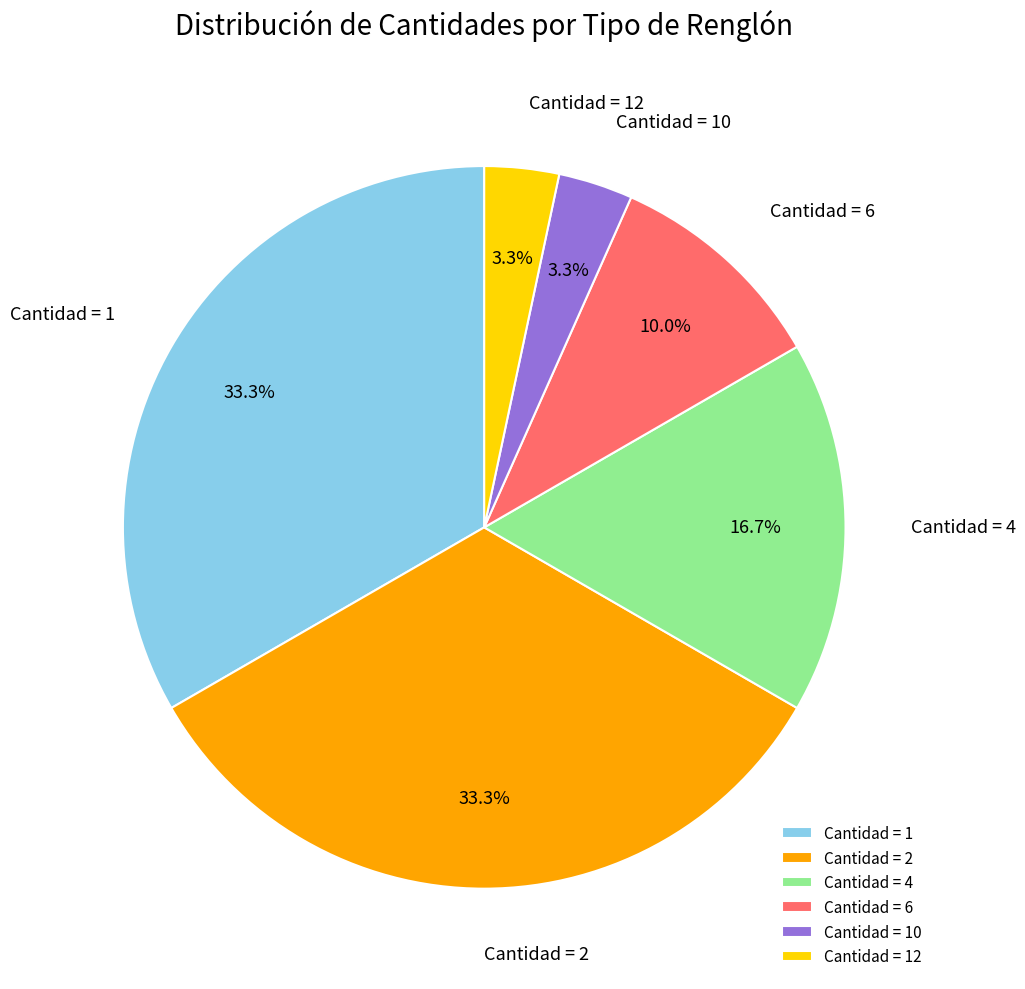

Is there any slice that represents more than half of the pie?

No